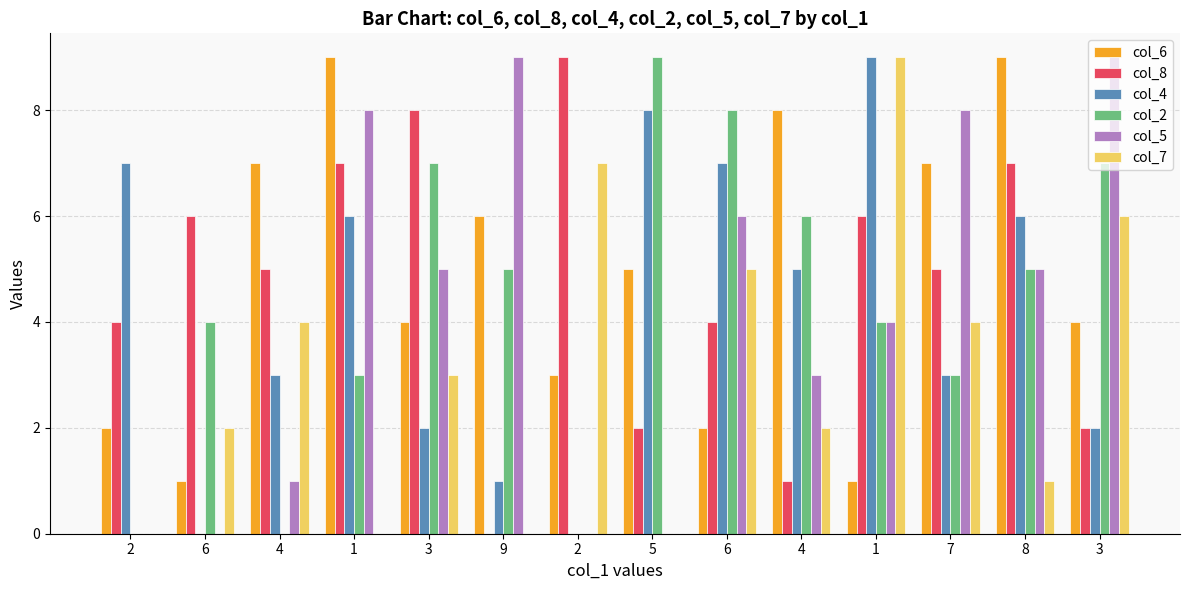

Reading left to right, transcribe all the data shown in this chart.

col_6: 2=2	6=1	4=7	1=9	3=4	9=6	2=3	5=5	6=2	4=8	1=1	7=7	8=9	3=4
col_8: 2=4	6=6	4=5	1=7	3=8	9=0	2=9	5=2	6=4	4=1	1=6	7=5	8=7	3=2
col_4: 2=7	6=0	4=3	1=6	3=2	9=1	2=0	5=8	6=7	4=5	1=9	7=3	8=6	3=2
col_2: 2=0	6=4	4=0	1=3	3=7	9=5	2=0	5=9	6=8	4=6	1=4	7=3	8=5	3=7
col_5: 2=0	6=0	4=1	1=8	3=5	9=9	2=0	5=0	6=6	4=3	1=4	7=8	8=5	3=9
col_7: 2=0	6=2	4=4	1=0	3=3	9=0	2=7	5=0	6=5	4=2	1=9	7=4	8=1	3=6